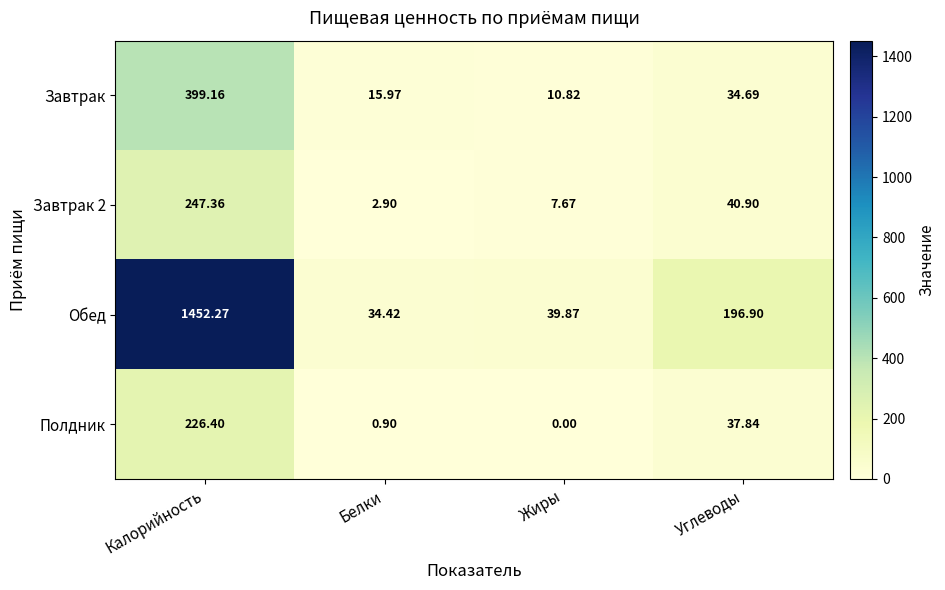

Which series has the largest total across all categories?

Обед